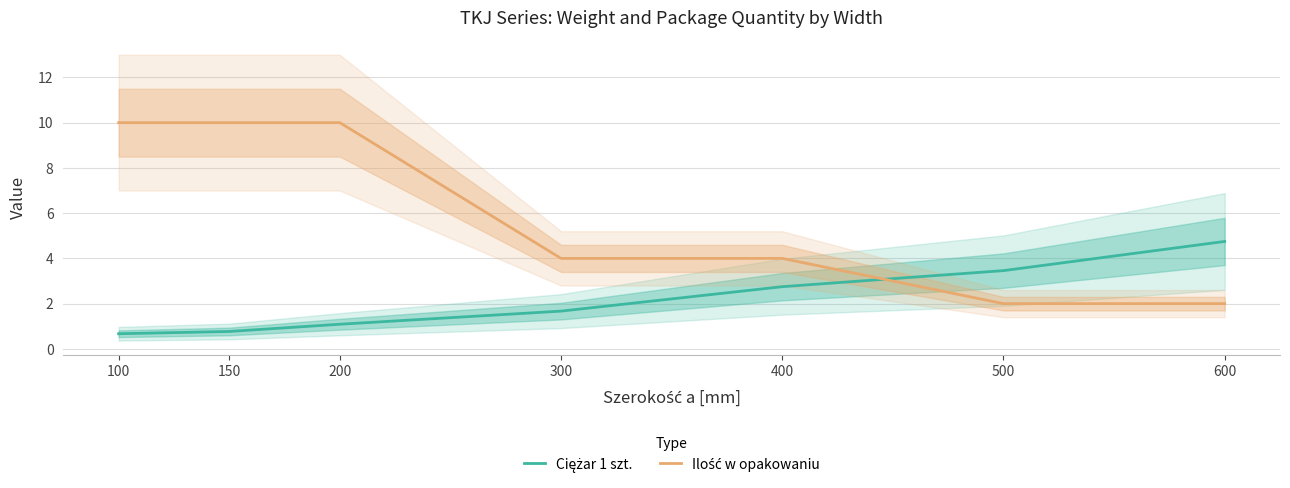

Reading left to right, extract all data points from this chart.

Ciężar 1 szt.: 100=0.7	150=0.8	200=1.1	300=1.7	400=2.8	500=3.5	600=4.8
Ilość w opakowaniu: 100=10.0	150=10.0	200=10.0	300=4.0	400=4.0	500=2.0	600=2.0